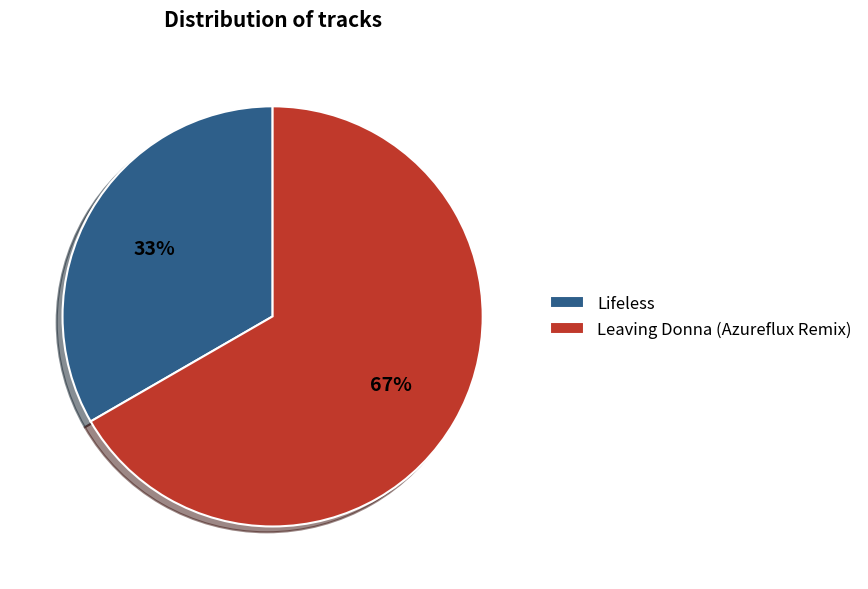

Is it true that Lifeless is 42% of the pie?

False